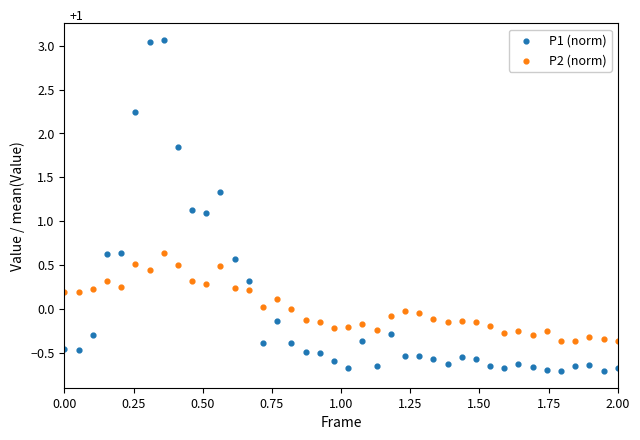

Which series reaches the maximum Y coordinate?

P1 (norm)